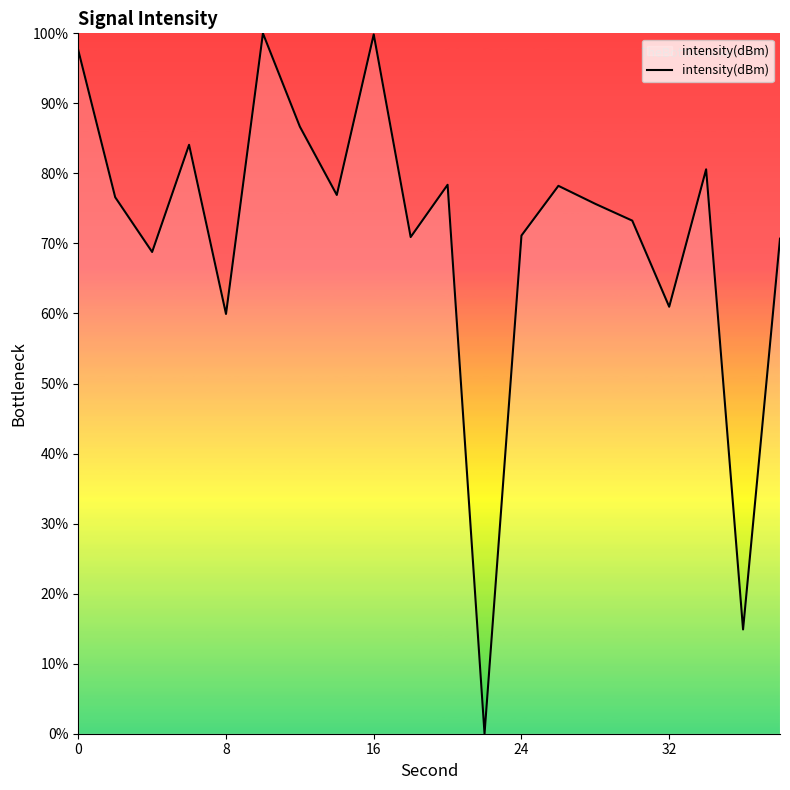

What is the difference between the maximum and minimum values?

100.0